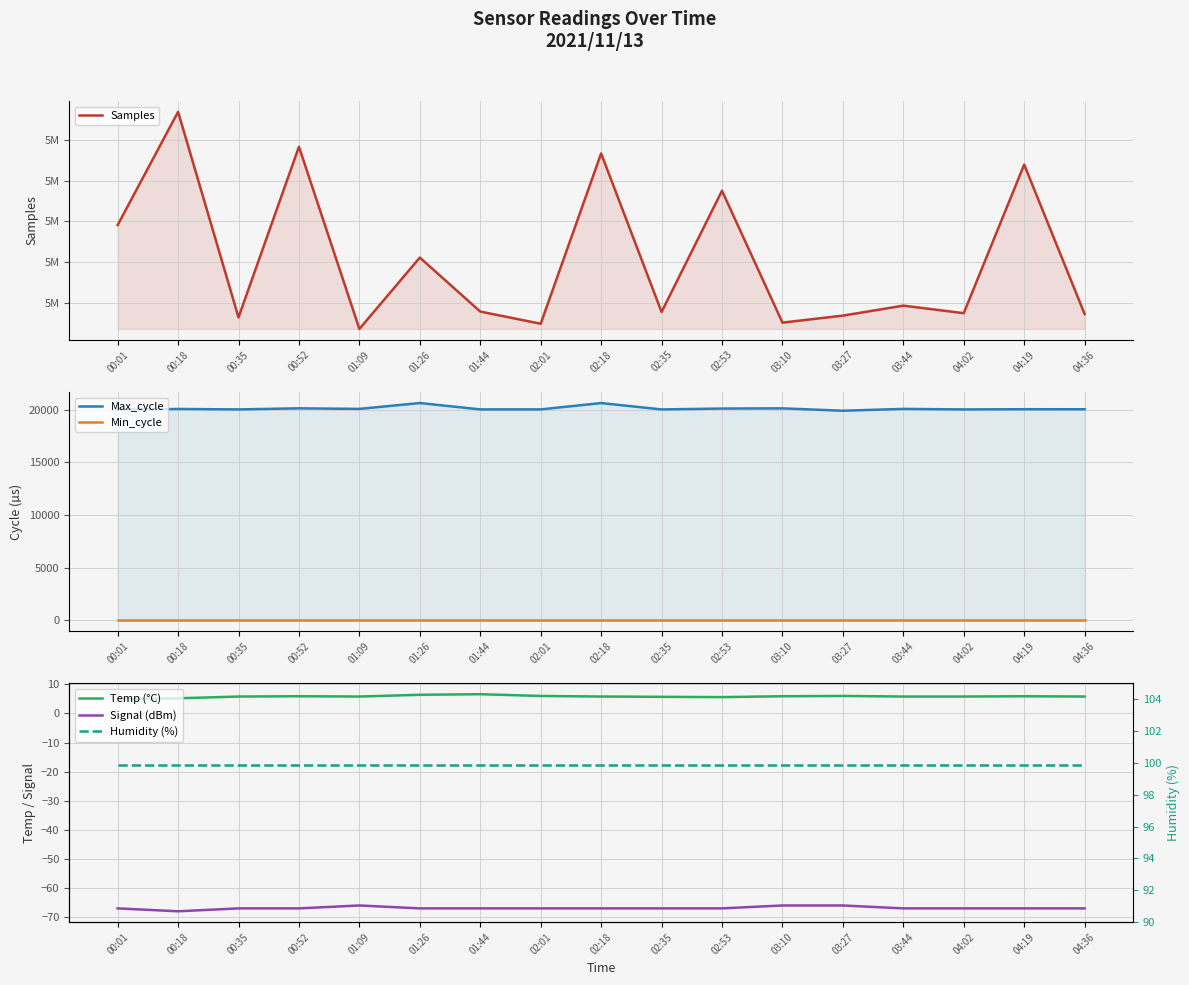

Reading right to left, list all the values displayed in this chart.

Samples: 04:36=5028674.0	04:19=5046950.0	04:02=5028772.0	03:44=5029696.0	03:27=5028473.0	03:10=5027620.0	02:53=5043751.0	02:35=5028918.0	02:18=5048318.0	02:01=5027482.0	01:44=5028970.0	01:26=5035575.0	01:09=5026844.0	00:52=5049135.0	00:35=5028257.0	00:18=5053405.0	00:01=5039552.0
Max_cycle: 04:36=20057.0	04:19=20061.0	04:02=20042.0	03:44=20090.0	03:27=19917.0	03:10=20143.0	02:53=20124.0	02:35=20041.0	02:18=20645.0	02:01=20044.0	01:44=20044.0	01:26=20648.0	01:09=20091.0	00:52=20145.0	00:35=20042.0	00:18=20084.0	00:01=20029.0
Min_cycle: 04:36=28.0	04:19=28.0	04:02=28.0	03:44=28.0	03:27=28.0	03:10=28.0	02:53=28.0	02:35=28.0	02:18=28.0	02:01=28.0	01:44=28.0	01:26=28.0	01:09=28.0	00:52=28.0	00:35=28.0	00:18=28.0	00:01=28.0
Temp (°C): 04:36=5.8	04:19=5.9	04:02=5.8	03:44=5.8	03:27=6.0	03:10=5.9	02:53=5.6	02:35=5.7	02:18=5.8	02:01=6.0	01:44=6.6	01:26=6.4	01:09=5.8	00:52=5.9	00:35=5.8	00:18=5.2	00:01=4.8
Signal (dBm): 04:36=-67.0	04:19=-67.0	04:02=-67.0	03:44=-67.0	03:27=-66.0	03:10=-66.0	02:53=-67.0	02:35=-67.0	02:18=-67.0	02:01=-67.0	01:44=-67.0	01:26=-67.0	01:09=-66.0	00:52=-67.0	00:35=-67.0	00:18=-68.0	00:01=-67.0
Humidity (%): 04:36=99.9	04:19=99.9	04:02=99.9	03:44=99.9	03:27=99.9	03:10=99.9	02:53=99.9	02:35=99.9	02:18=99.9	02:01=99.9	01:44=99.9	01:26=99.9	01:09=99.9	00:52=99.9	00:35=99.9	00:18=99.9	00:01=99.9